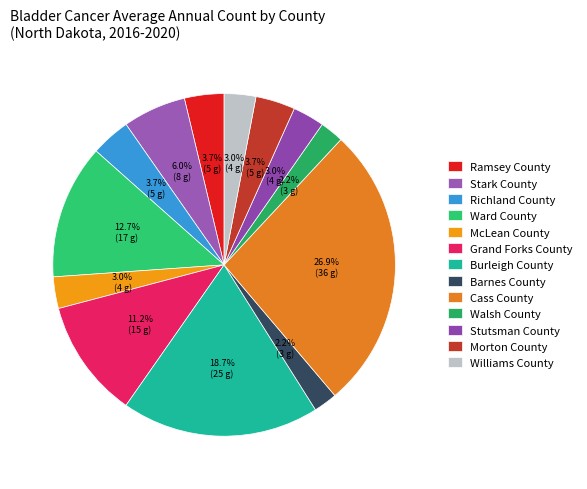

What percentage is NOT represented by Ward County?

87.3%